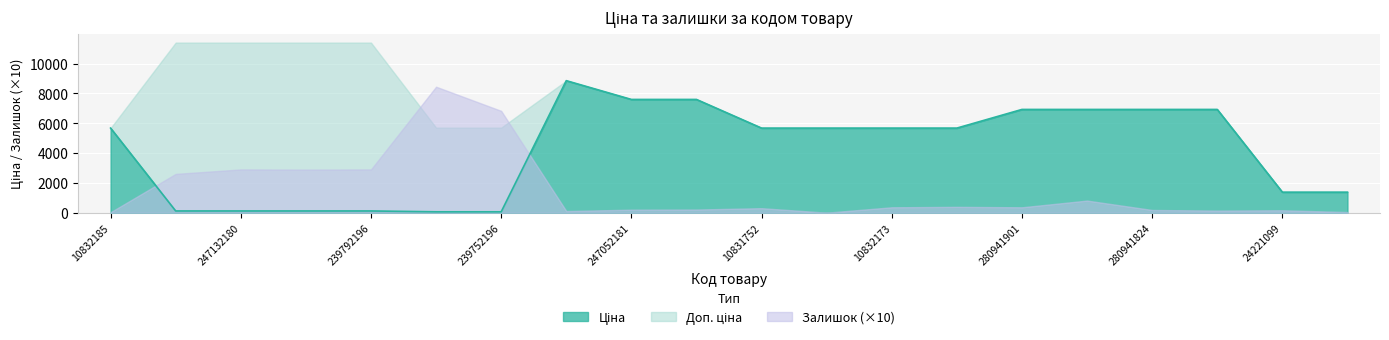

What is the sum of the Залишок values at 239752196 and 247052180?

704.0